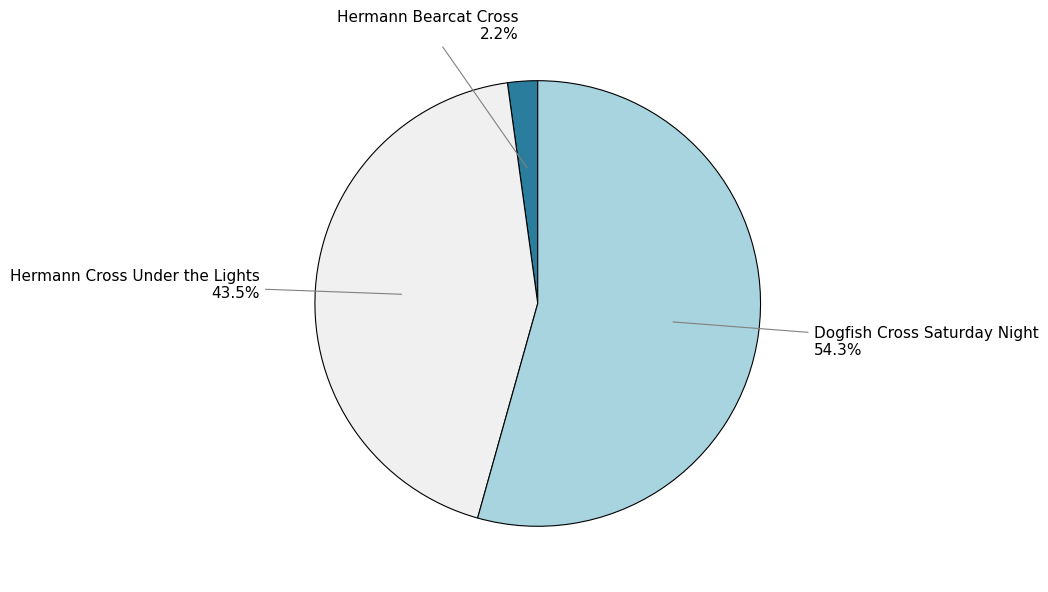

Count the number of slices in the pie.

3